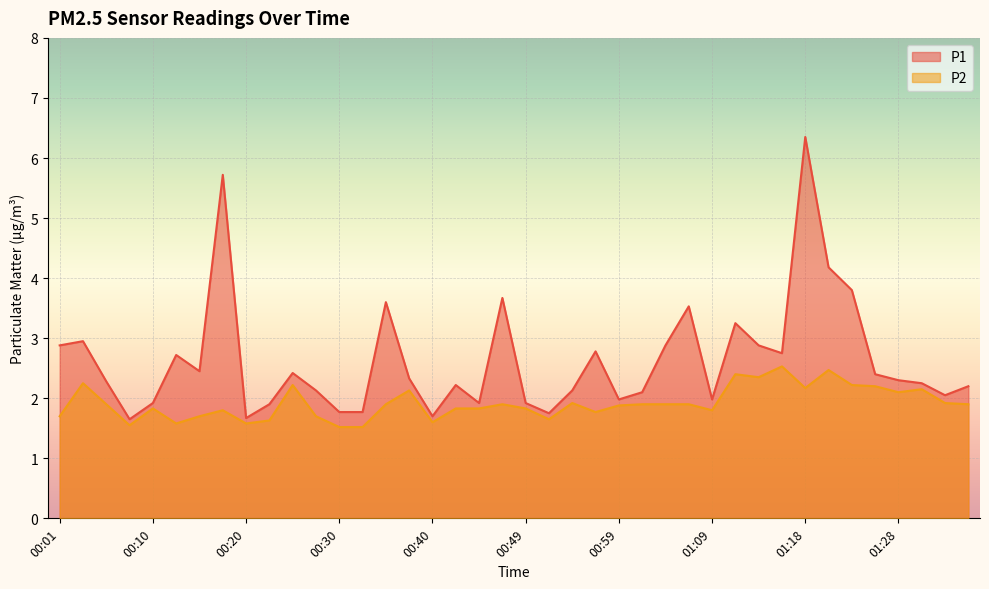

What is the difference between the maximum and minimum values in the P2 series?

1.0